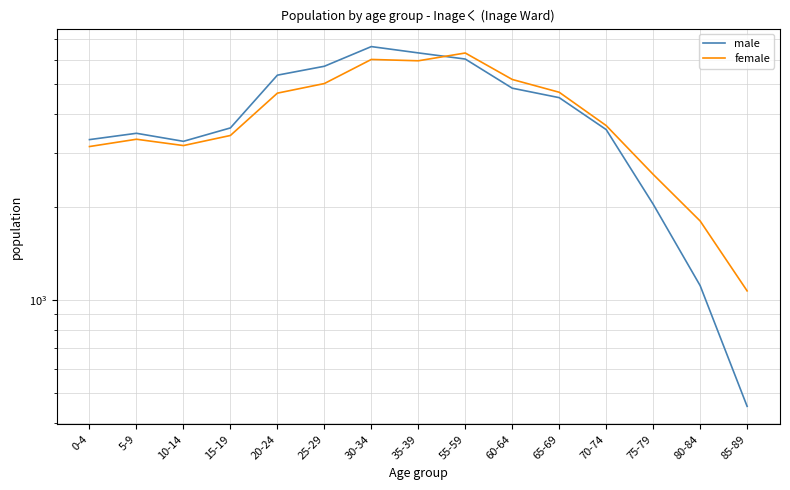

Reading left to right, extract all data points from this chart.

male: 0-4=3314	5-9=3474	10-14=3272	15-19=3616	20-24=5360	25-29=5728	30-34=6634	35-39=6329	55-59=6045	60-64=4864	65-69=4532	70-74=3571	75-79=2047	80-84=1115	85-89=453
female: 0-4=3147	5-9=3323	10-14=3170	15-19=3418	20-24=4687	25-29=5035	30-34=6027	35-39=5967	55-59=6324	60-64=5191	65-69=4718	70-74=3680	75-79=2557	80-84=1806	85-89=1072